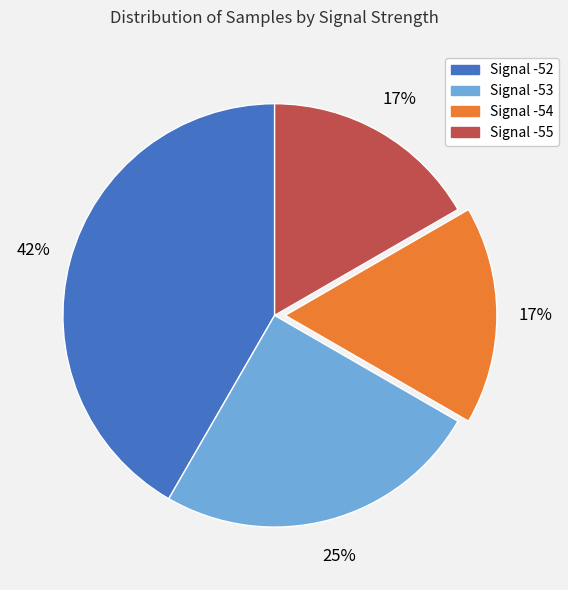

To the nearest percent, what is the average slice percentage?

25%